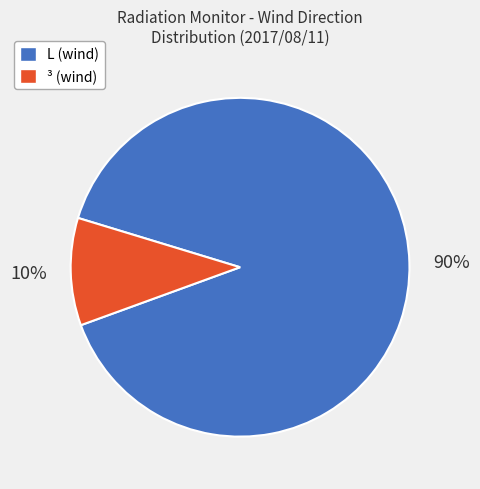

To the nearest percent, what is the average slice percentage?

50%